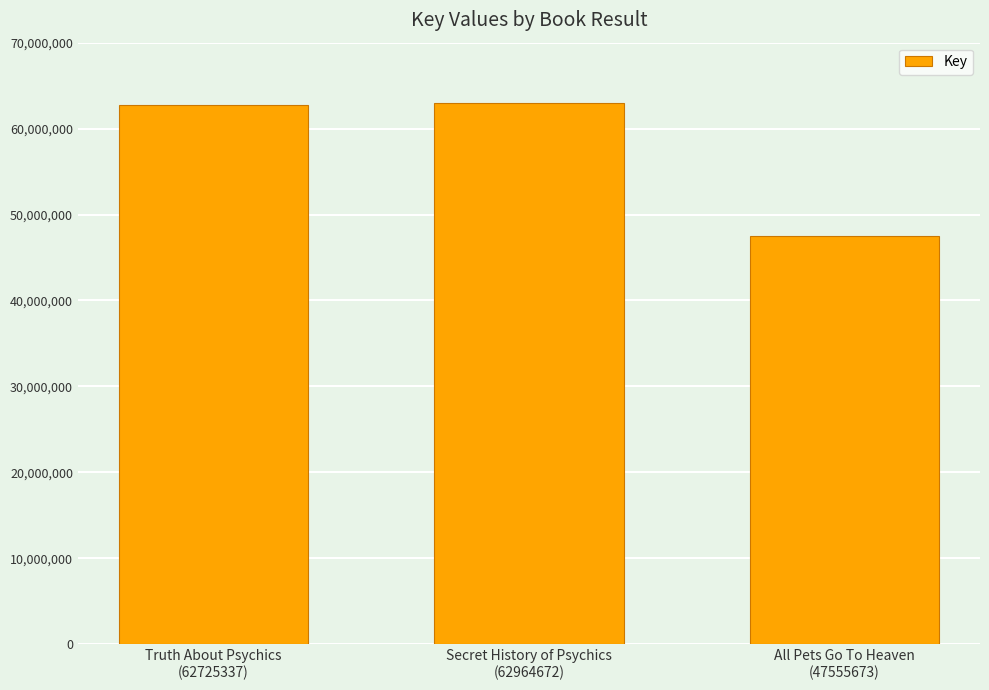

What is the maximum value shown in the chart?

62964672